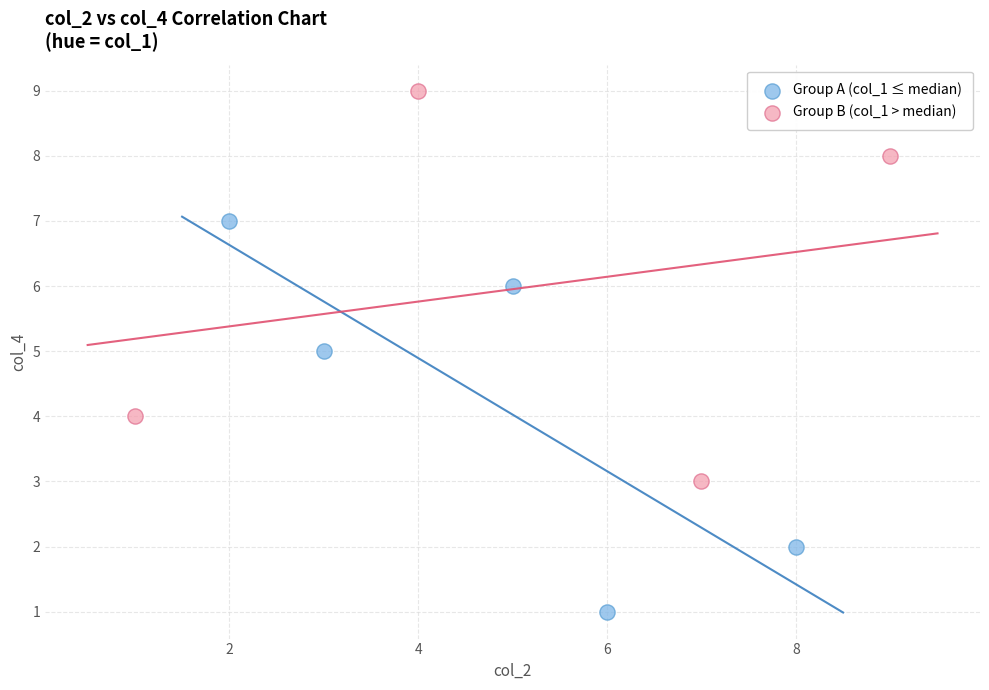

Which series reaches the maximum Y coordinate?

Group B (col_1 > median)